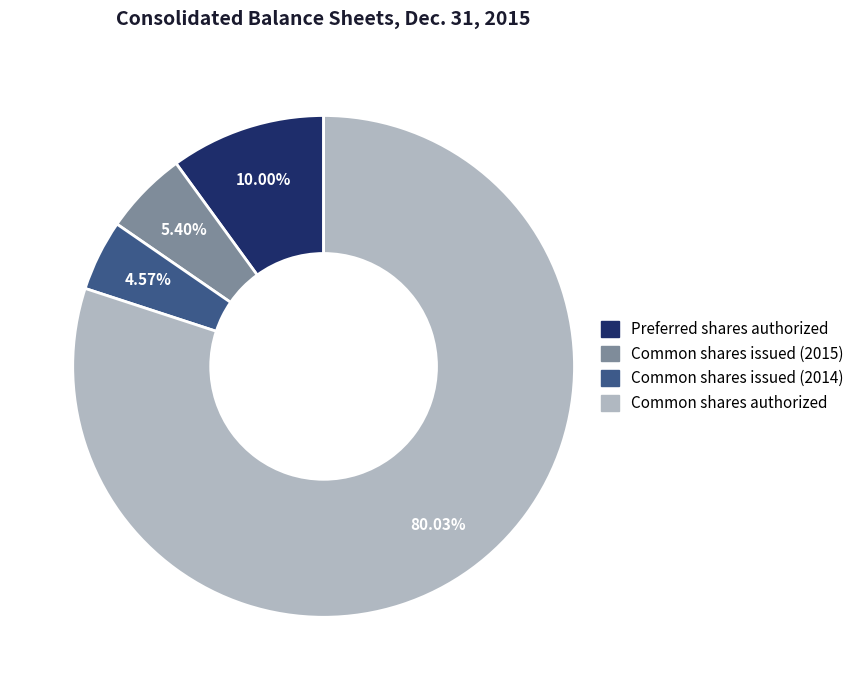

Which slice is the largest?

Common shares authorized